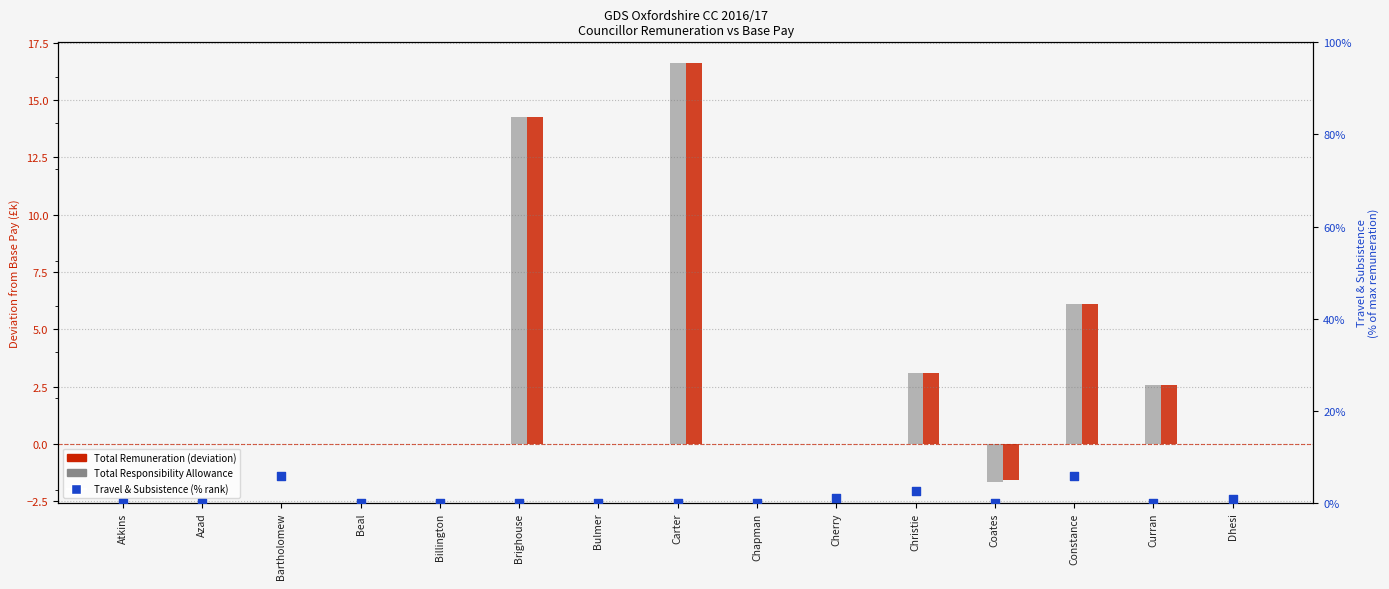

What is the total value across all series at Christie?

8.7